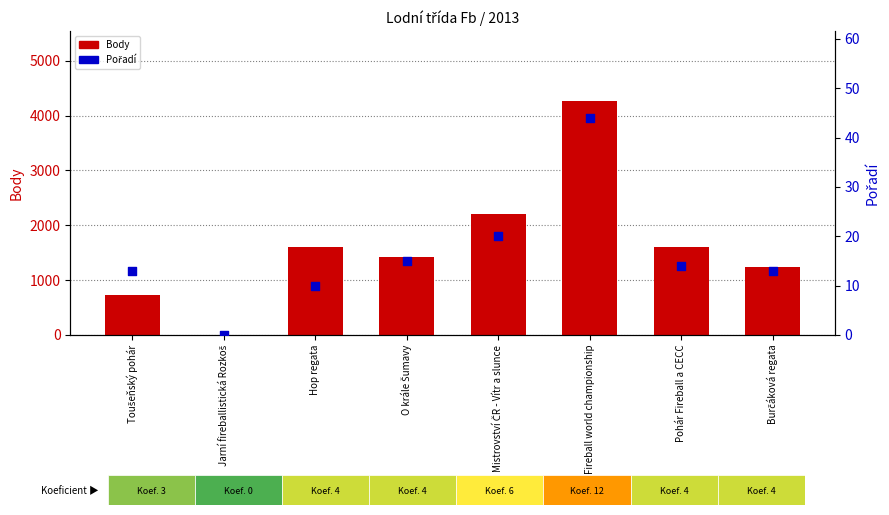

At how many categories does at least one series exceed 1933?

2